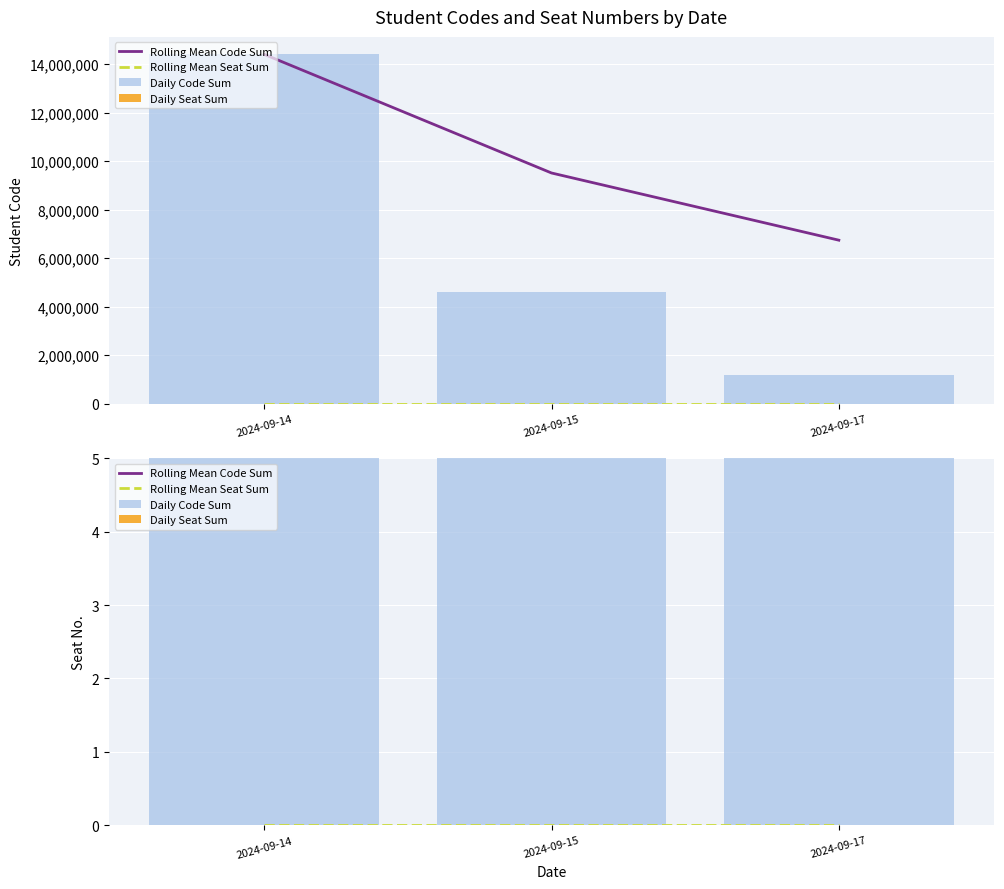

At which label does Daily Code Sum reach its peak?

2024-09-14